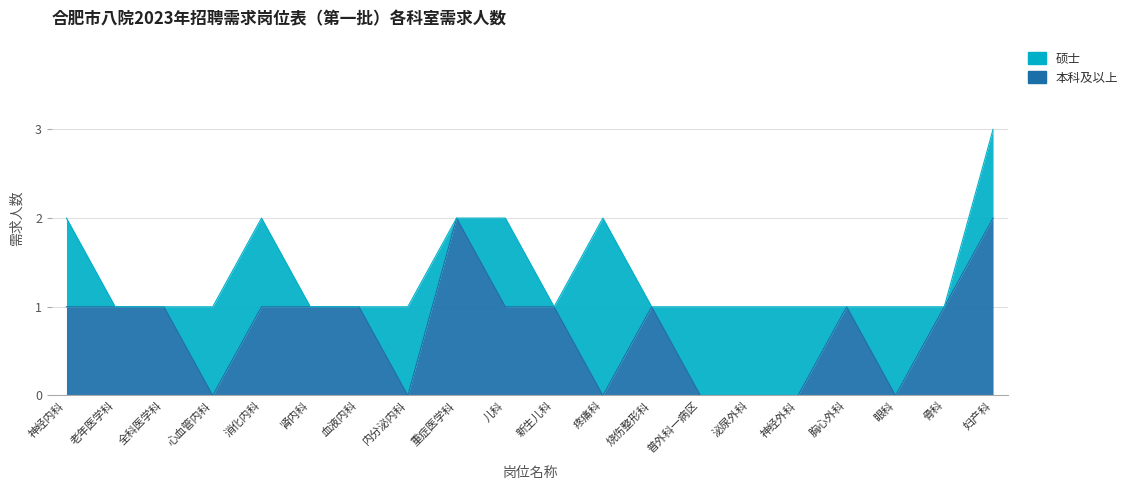

What is the label of the 10th point from the right?

新生儿科